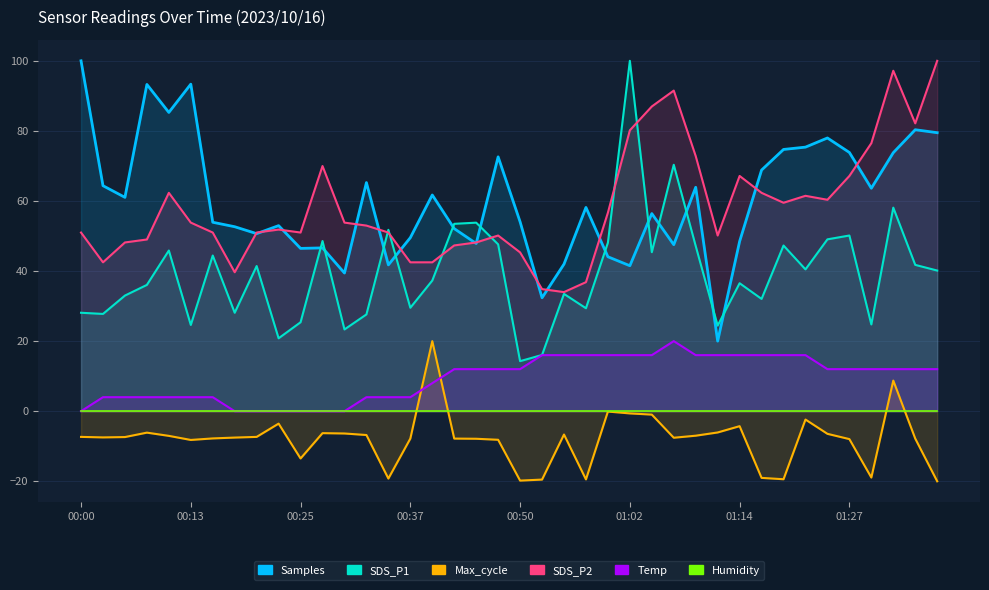

True or false: SDS_P2 has a value of 28.0 at 00:50.

False